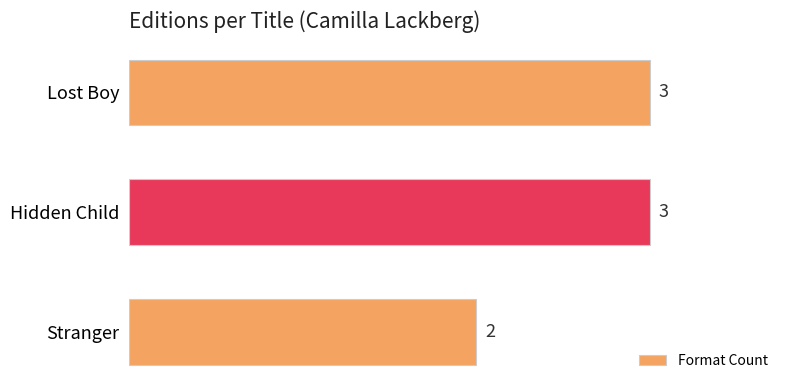

What is the maximum value shown in the chart?

3